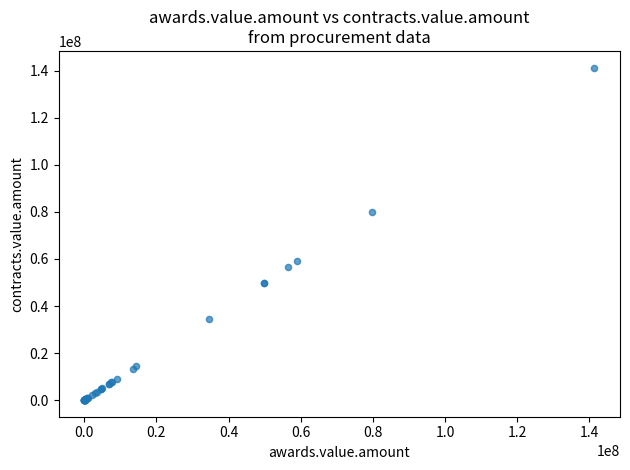

What Y value in the scatter plot is closest to 70699190?

79821888.4